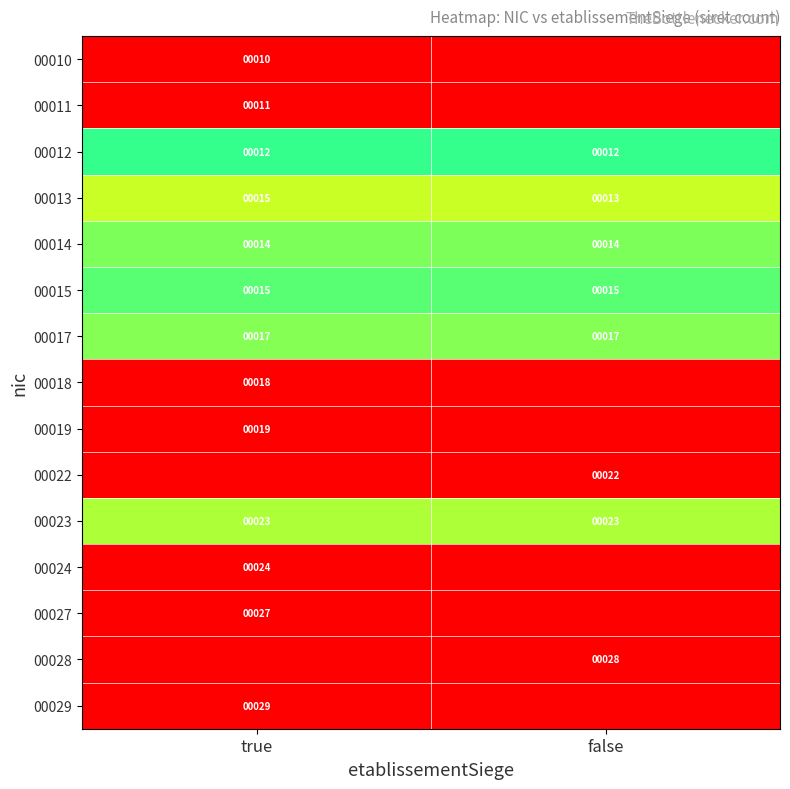

What is the maximum value for 00013?

15